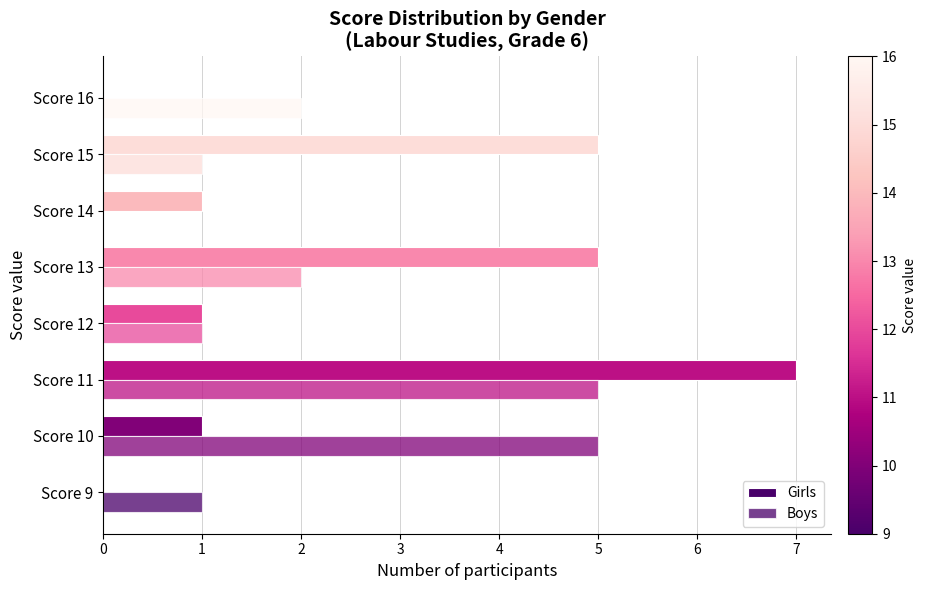

Count the number of categories in the chart.

8